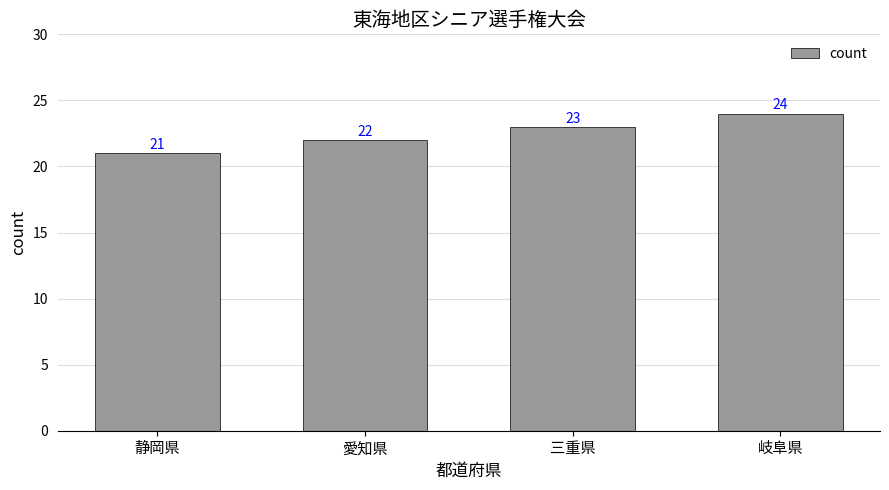

True or false: the data shows 21 at 静岡県.

True